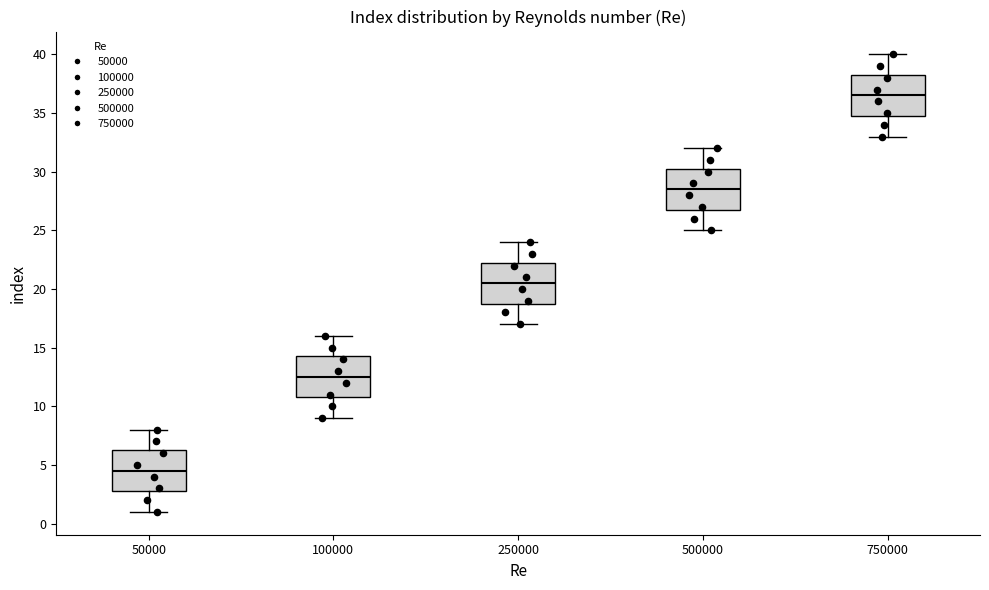

Reading left to right, transcribe this box plot: for each box, give where its median line is, the range the box spans, and where its two whiskers end, as read against the y-axis. The values are not printed on the chart, so give them approximately, as read against the axis.

50000: median 4.5, box 3.0 to 6.5, whiskers 1.0 to 8.0
100000: median 12.5, box 11.0 to 14.5, whiskers 9.0 to 16.0
250000: median 20.5, box 19.0 to 22.5, whiskers 17.0 to 24.0
500000: median 28.5, box 27.0 to 30.5, whiskers 25.0 to 32.0
750000: median 36.5, box 35.0 to 38.5, whiskers 33.0 to 40.0